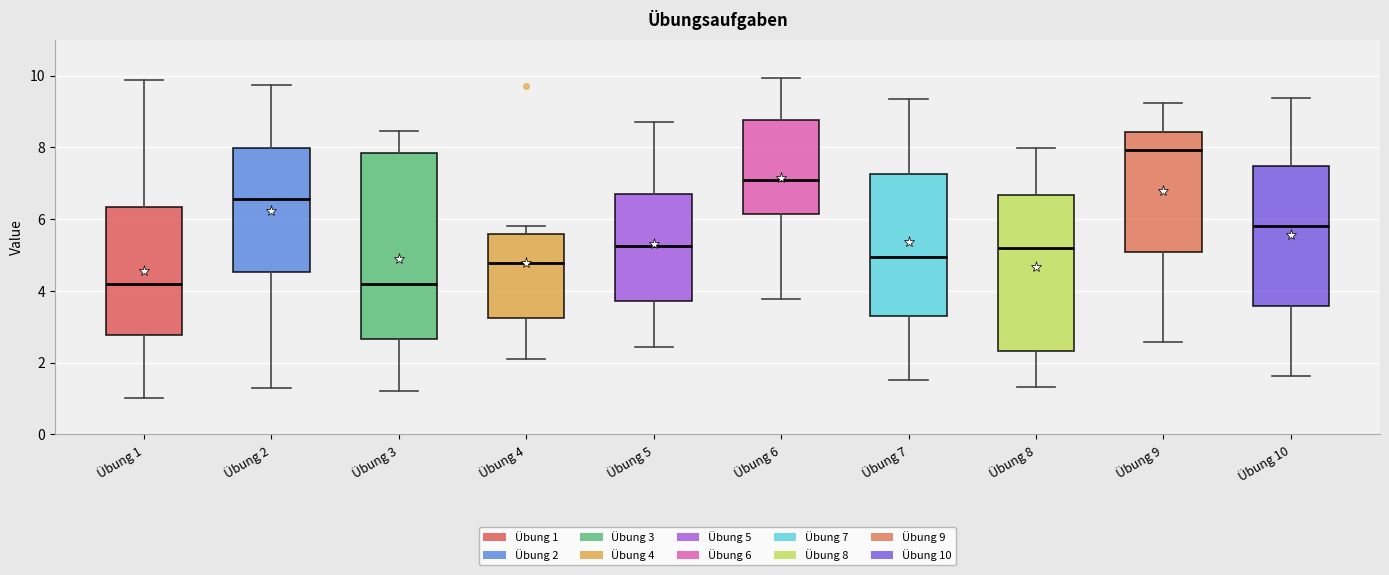

Where does the upper whisker of the box for Übung 3 end on the y-axis? The values are not printed on the chart, so give them approximately, as read against the axis.

8.4